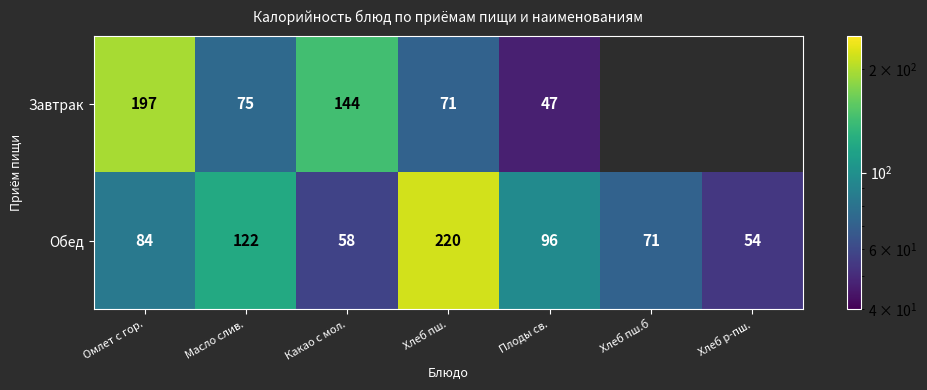

Which series changed the most between Омлет с гор. and Какао с мол.?

Завтрак